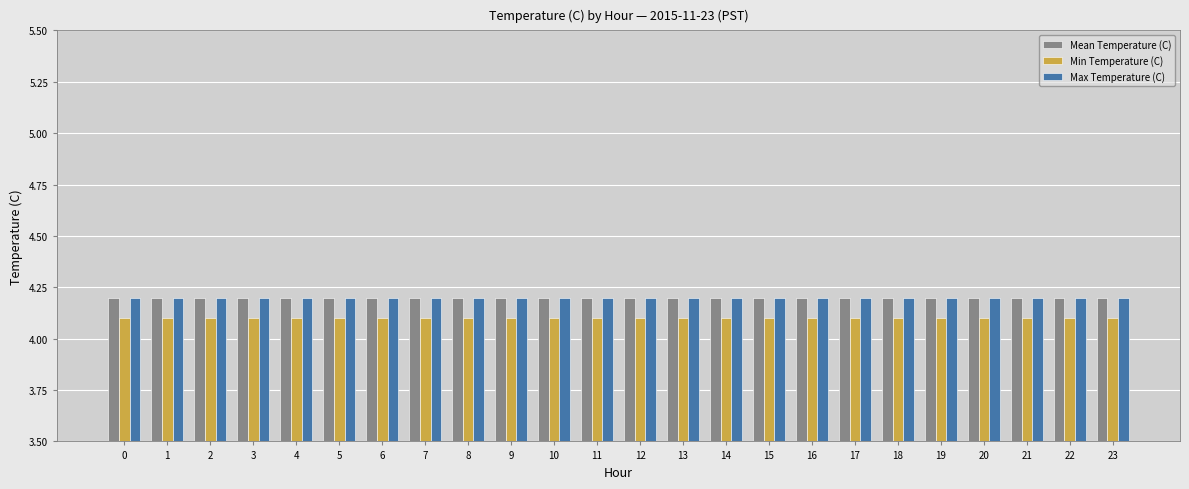

What is the highest value of the Mean Temperature (C) series?

4.2